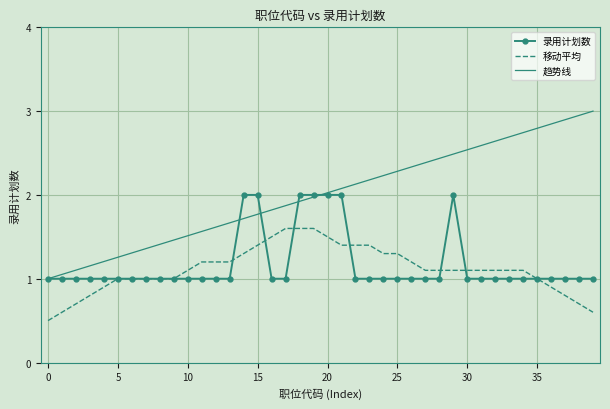

What is the minimum value shown in the chart?

0.5